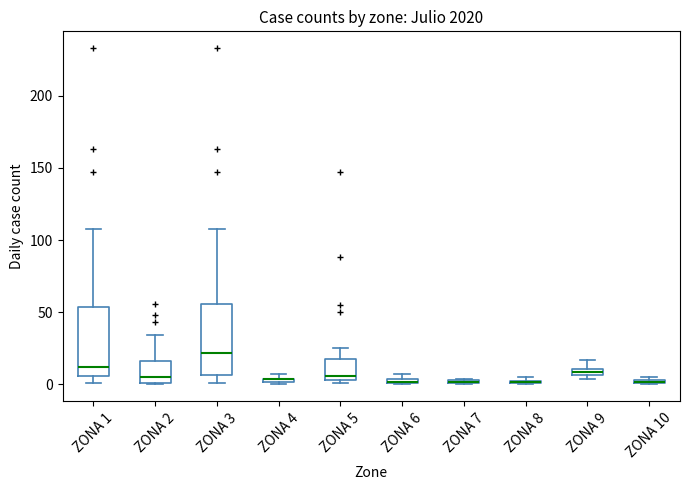

Where does the median line of the box for ZONA 2 sit on the y-axis? The values are not printed on the chart, so give them approximately, as read against the axis.

5